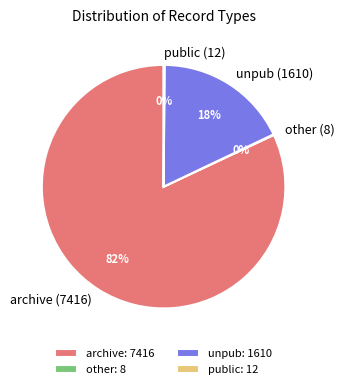

The archive (7416) slice represents 90% of the pie. True or false?

False